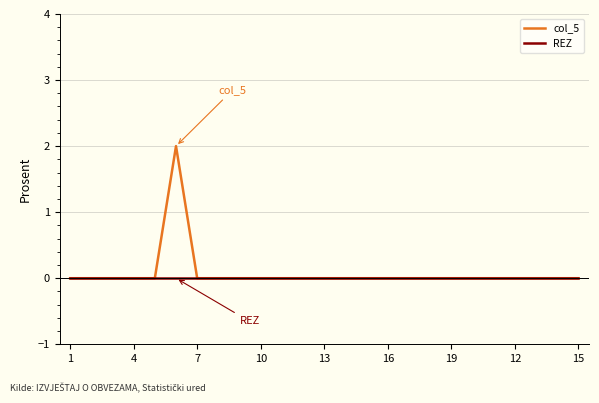

Rank the series by their maximum value, from lowest to highest.

REZ, col_5